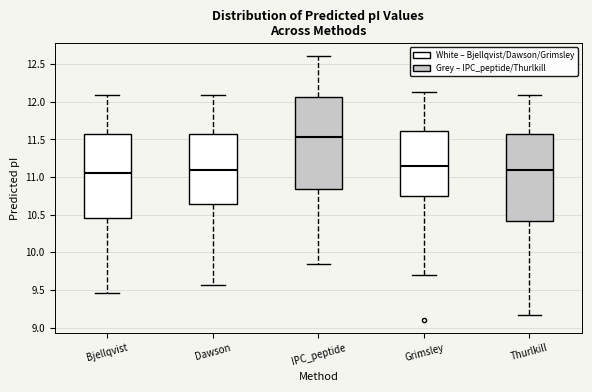

Reading left to right, read every box against the y-axis: the position of its median line, the range the box covers, and the ends of its whiskers. The values are not printed on the chart, so give them approximately, as read against the axis.

Bjellqvist: median 11.05, box 10.45 to 11.55, whiskers 9.45 to 12.10
Dawson: median 11.10, box 10.65 to 11.55, whiskers 9.55 to 12.10
IPC_peptide: median 11.55, box 10.85 to 12.05, whiskers 9.85 to 12.60
Grimsley: median 11.15, box 10.75 to 11.60, whiskers 9.70 to 12.15
Thurlkill: median 11.10, box 10.40 to 11.55, whiskers 9.15 to 12.10